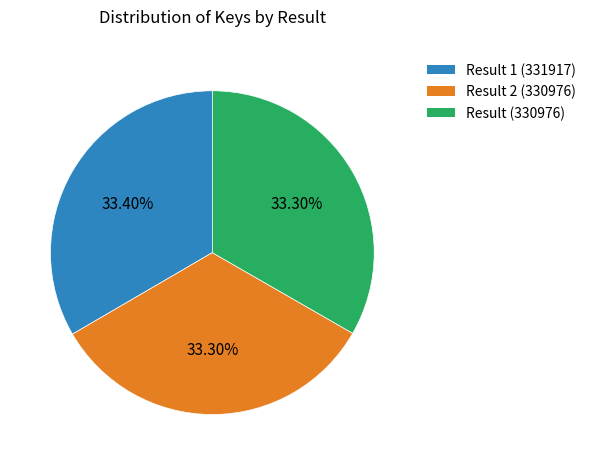

Does Result 1 (331917) account for over 50% of the chart?

No